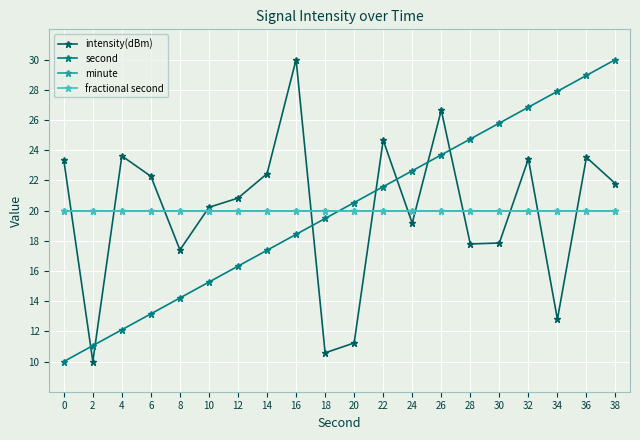

Reading left to right, list all the values displayed in this chart.

intensity(dBm): 0=23.3	2=10.0	4=23.6	6=22.3	8=17.4	10=20.2	12=20.8	14=22.4	16=30.0	18=10.6	20=11.2	22=24.7	24=19.2	26=26.6	28=17.8	30=17.8	32=23.4	34=12.8	36=23.5	38=21.8
second: 0=10.0	2=11.1	4=12.1	6=13.2	8=14.2	10=15.3	12=16.3	14=17.4	16=18.4	18=19.5	20=20.5	22=21.6	24=22.6	26=23.7	28=24.7	30=25.8	32=26.8	34=27.9	36=28.9	38=30.0
minute: 0=20.0	2=20.0	4=20.0	6=20.0	8=20.0	10=20.0	12=20.0	14=20.0	16=20.0	18=20.0	20=20.0	22=20.0	24=20.0	26=20.0	28=20.0	30=20.0	32=20.0	34=20.0	36=20.0	38=20.0
fractional second: 0=20.0	2=20.0	4=20.0	6=20.0	8=20.0	10=20.0	12=20.0	14=20.0	16=20.0	18=20.0	20=20.0	22=20.0	24=20.0	26=20.0	28=20.0	30=20.0	32=20.0	34=20.0	36=20.0	38=20.0